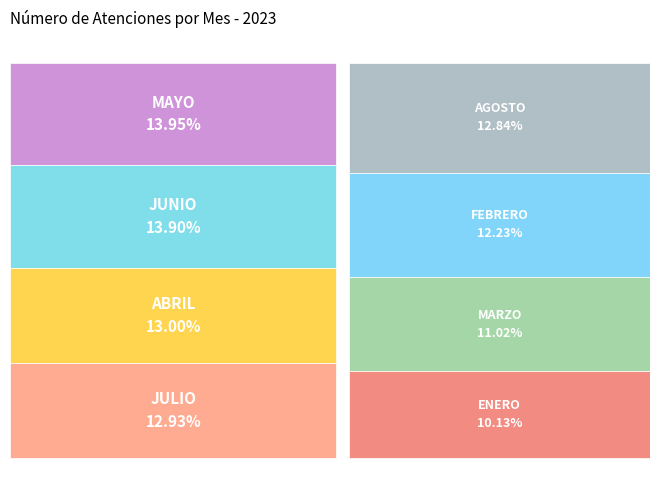

What percentage is the JULIO slice, to the nearest percent?

13%